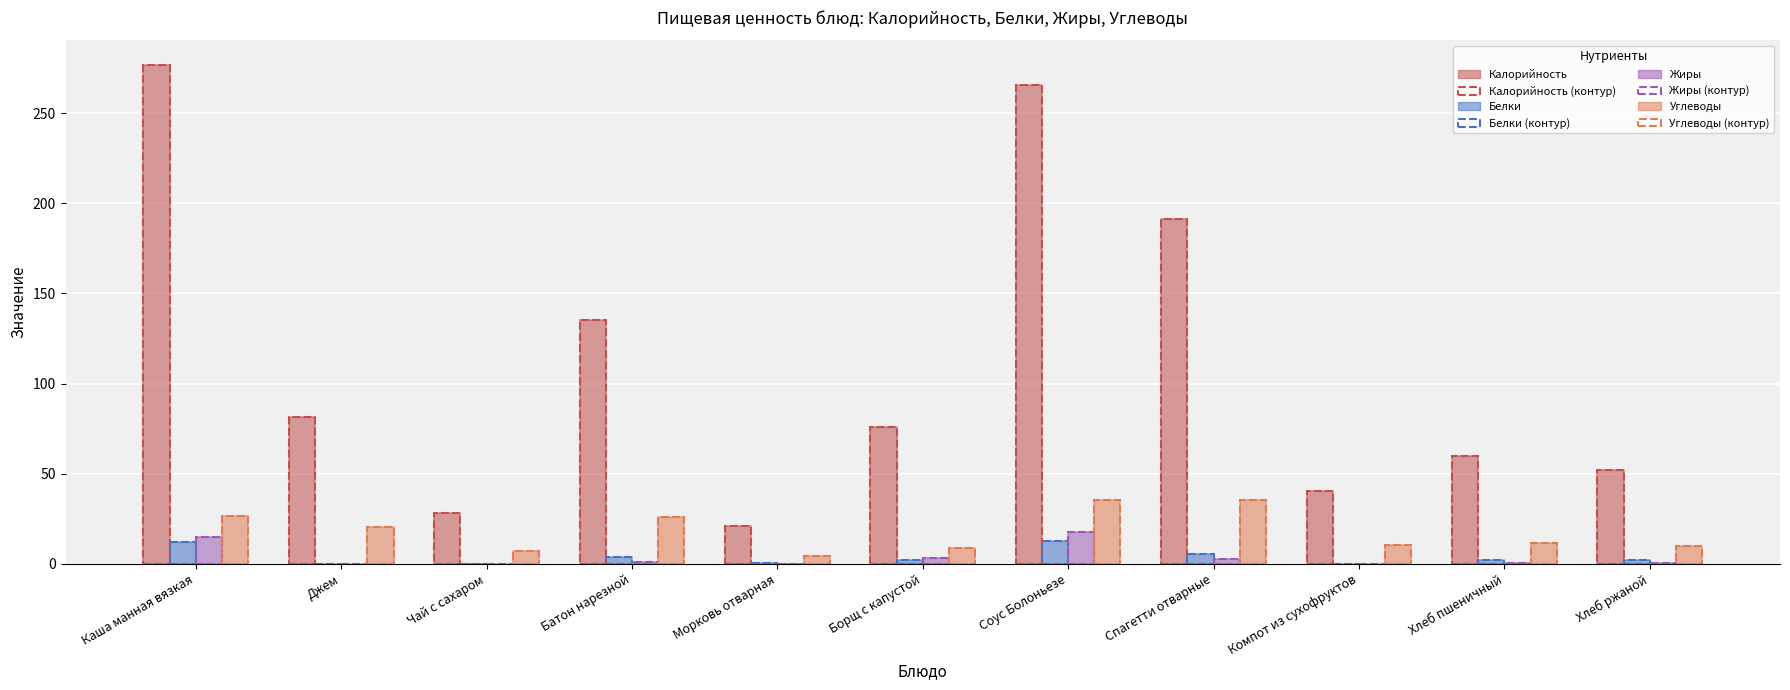

How many categories are shown in the chart?

11